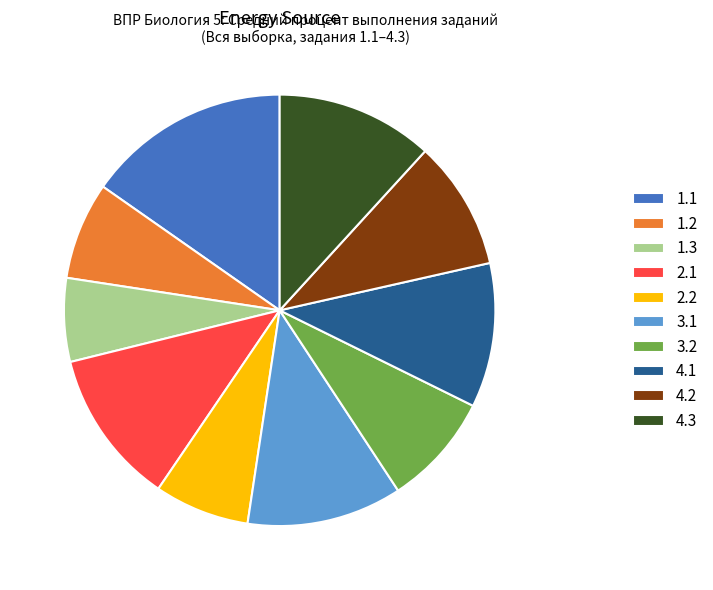

True or false: 3.1 accounts for 12% of the total.

True